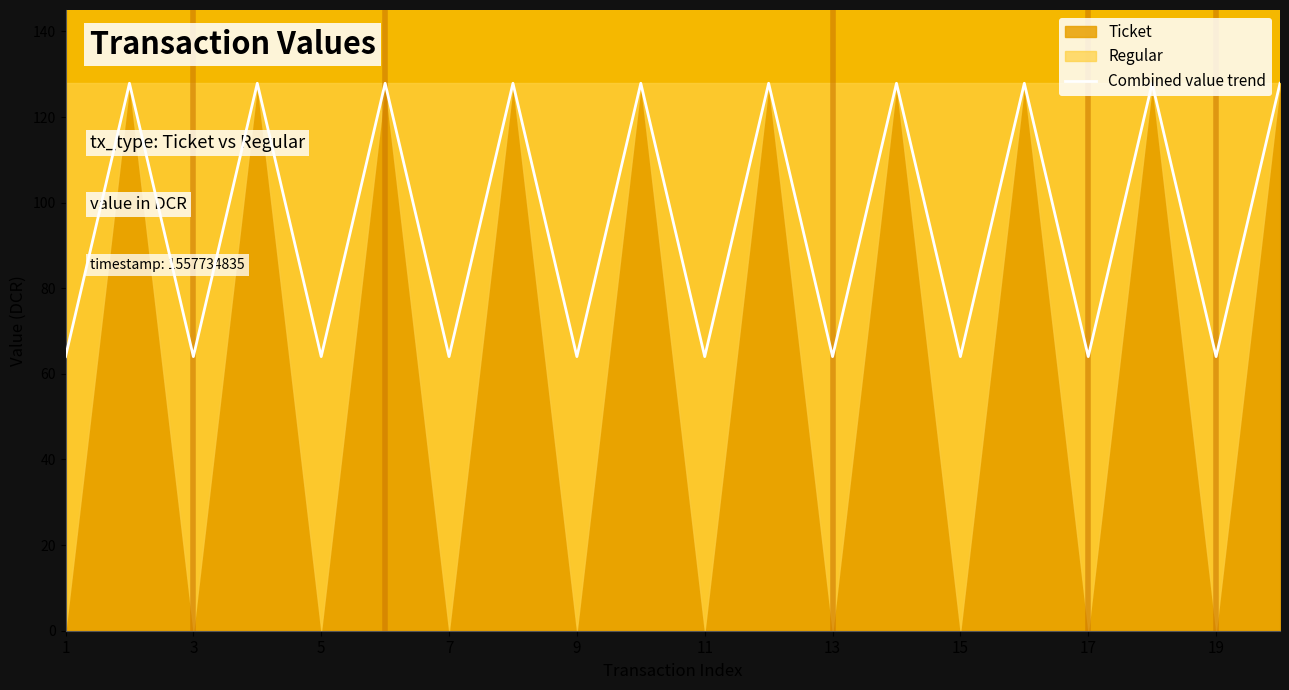

Reading right to left, extract all data points from this chart.

127.9	64.0	127.9	64.0	127.9	64.0	127.9	64.0	127.9	64.0	127.9	64.0	127.9	64.0	127.9	64.0	127.9	64.0	127.9	64.0